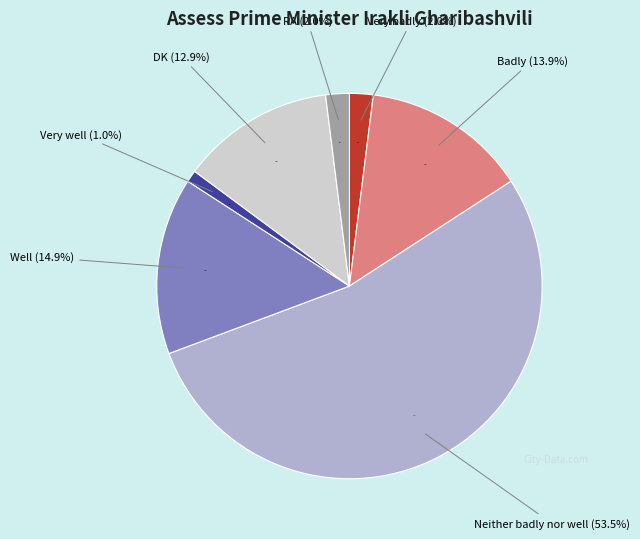

Rank the categories by value from lowest to highest.

Very well, Very badly, RA, DK, Badly, Well, Neither badly nor well